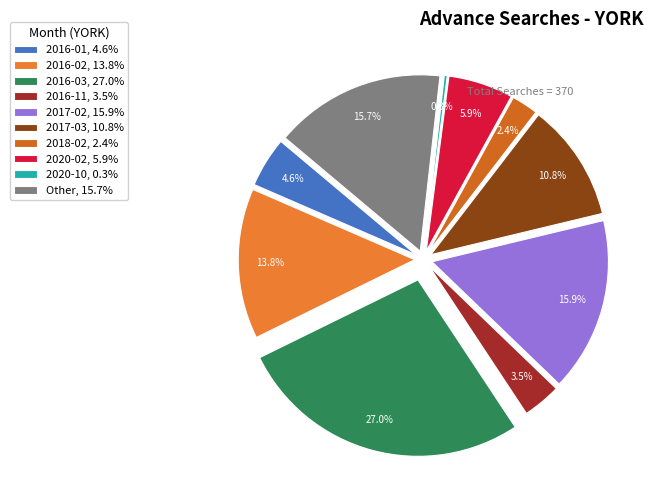

Is it true that 2020-10 is 0% of the pie?

True